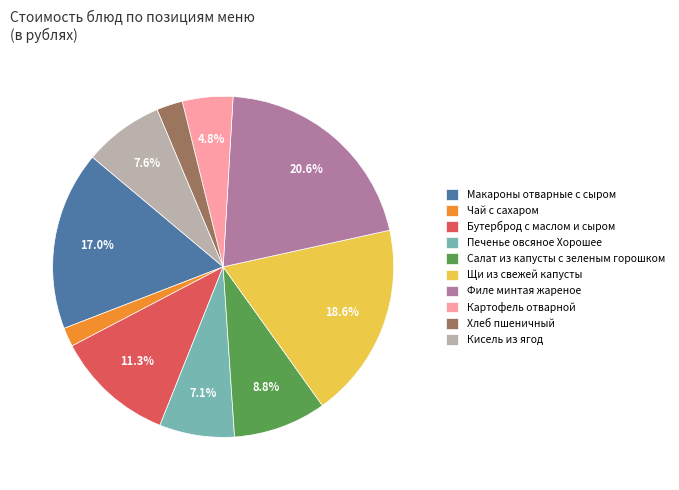

What portion of the pie excludes Печенье овсяное Хорошее?

92.9%